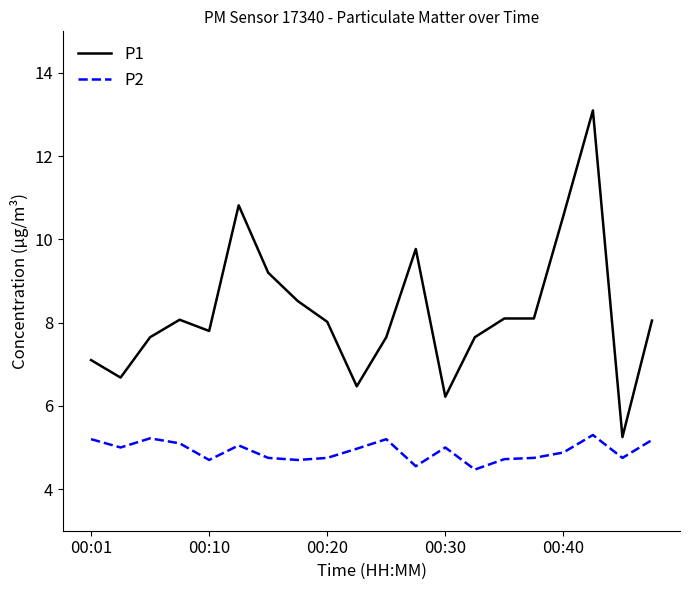

What is the minimum value for P2?

4.5